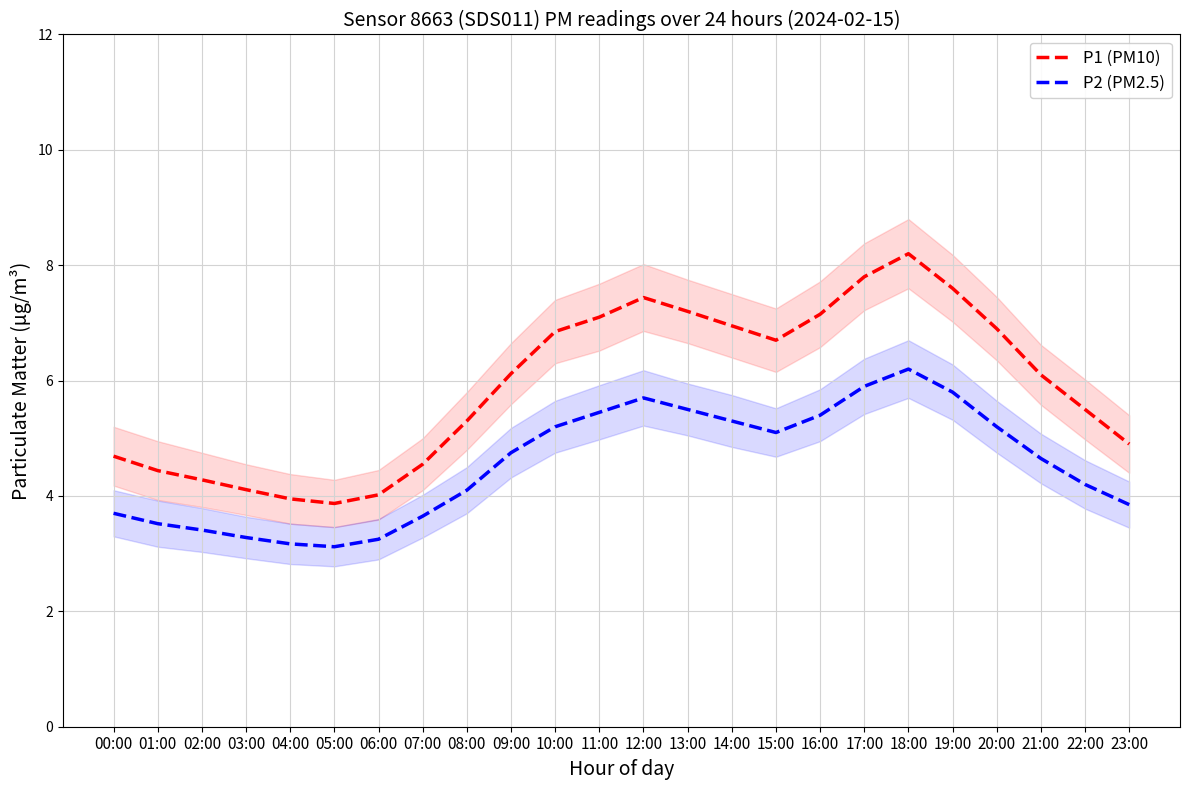

How many distinct data groups are displayed?

2